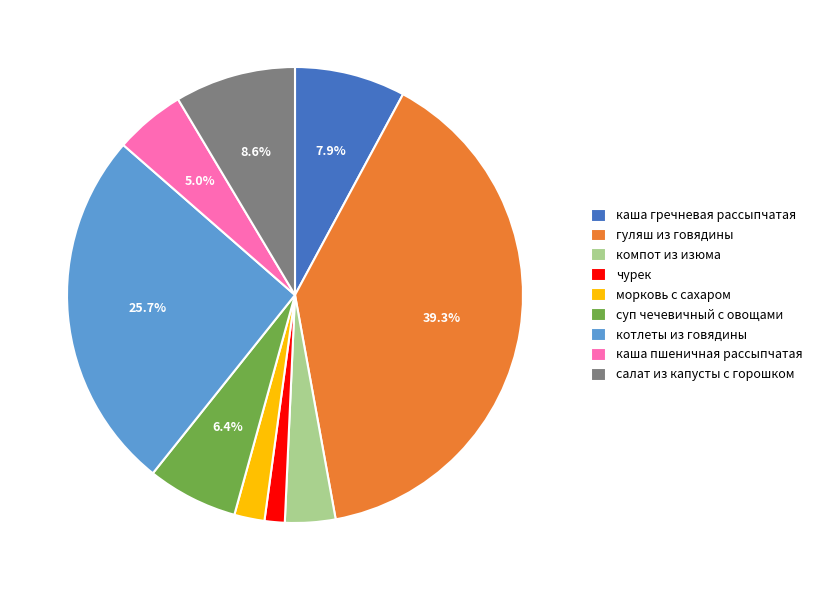

How much of the chart is everything except каша пшеничная рассыпчатая?

95.0%